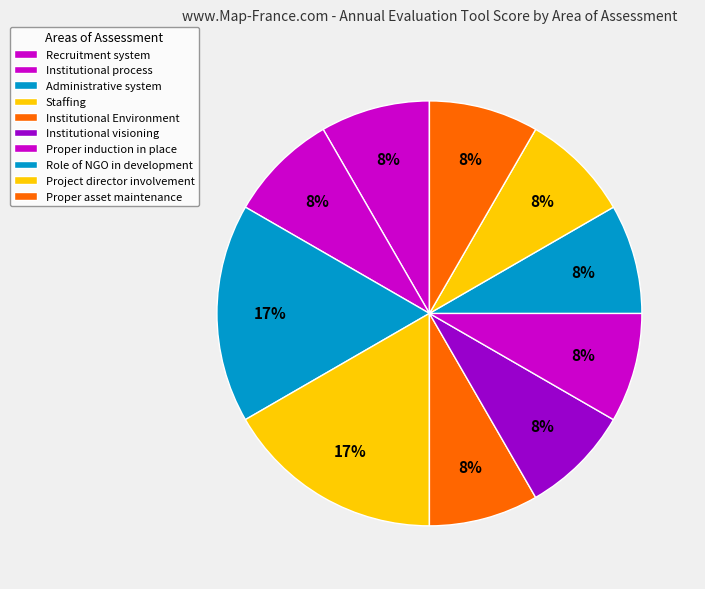

What is the ratio of the value at Institutional Environment to the value at Institutional process?

1.0